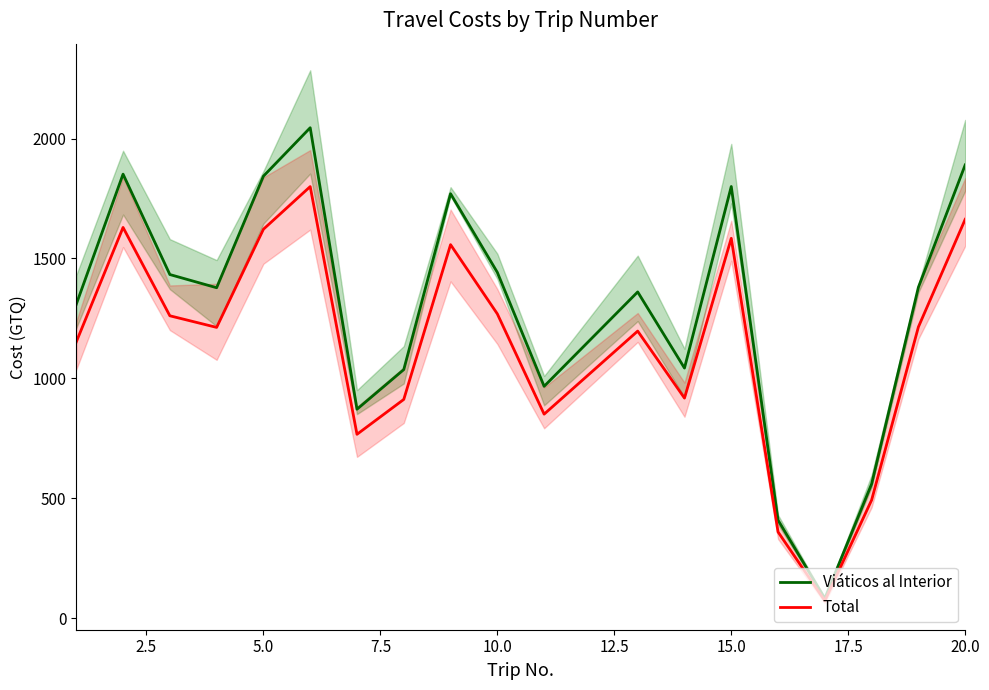

What is the difference between the maximum and minimum values in the Total series?

1726.6